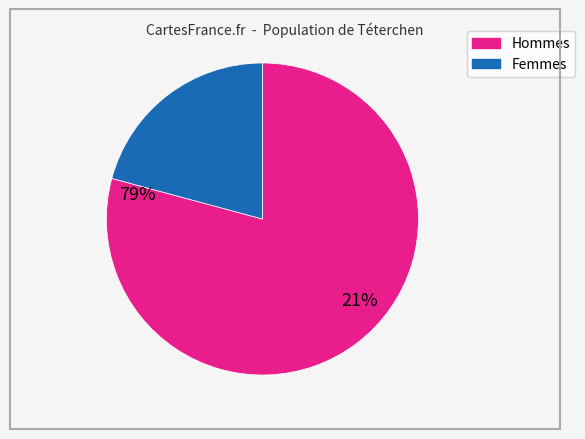

Does any single category account for the majority?

Yes